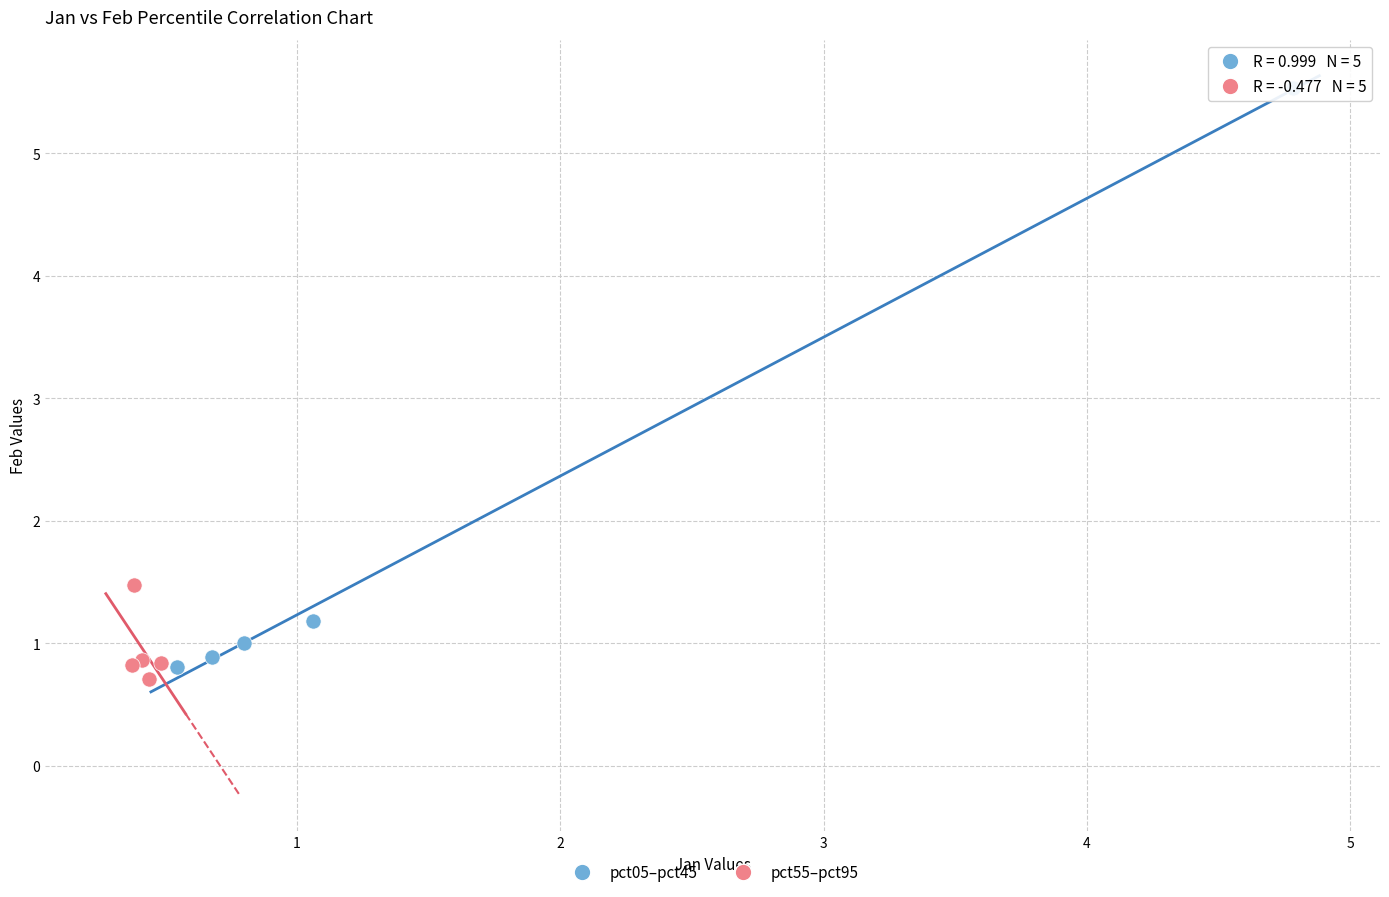

Which series reaches the maximum Y coordinate?

pct05–pct45